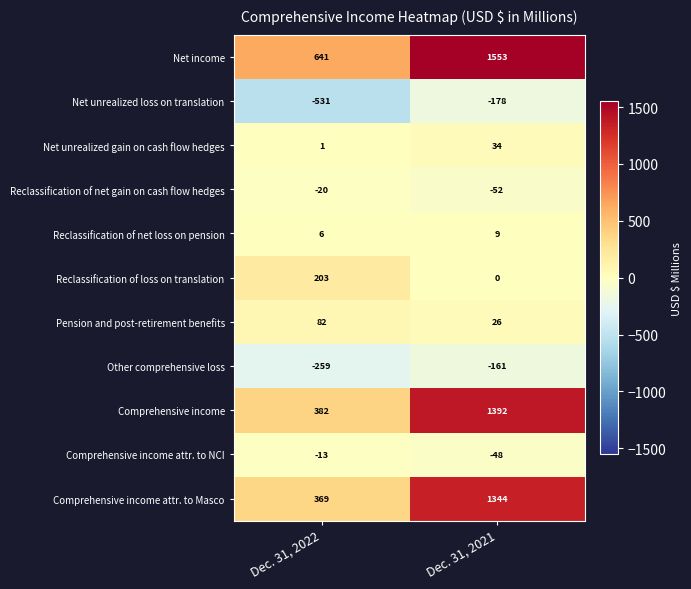

The value of Comprehensive income attr. to NCI at Dec. 31, 2021 is -74. True or false?

False